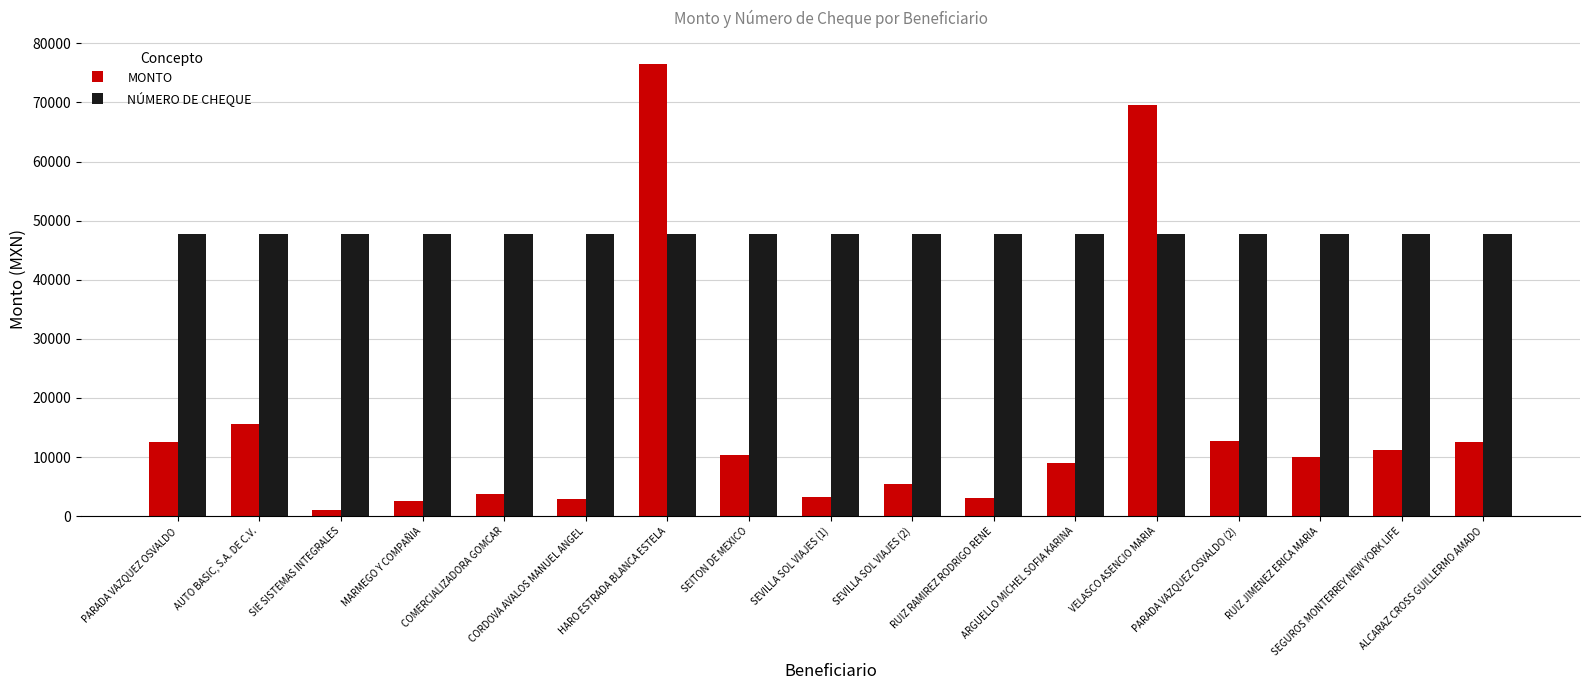

What value does the NÚMERO DE CHEQUE series have at RUIZ RAMIREZ RODRIGO RENE?

47791.0